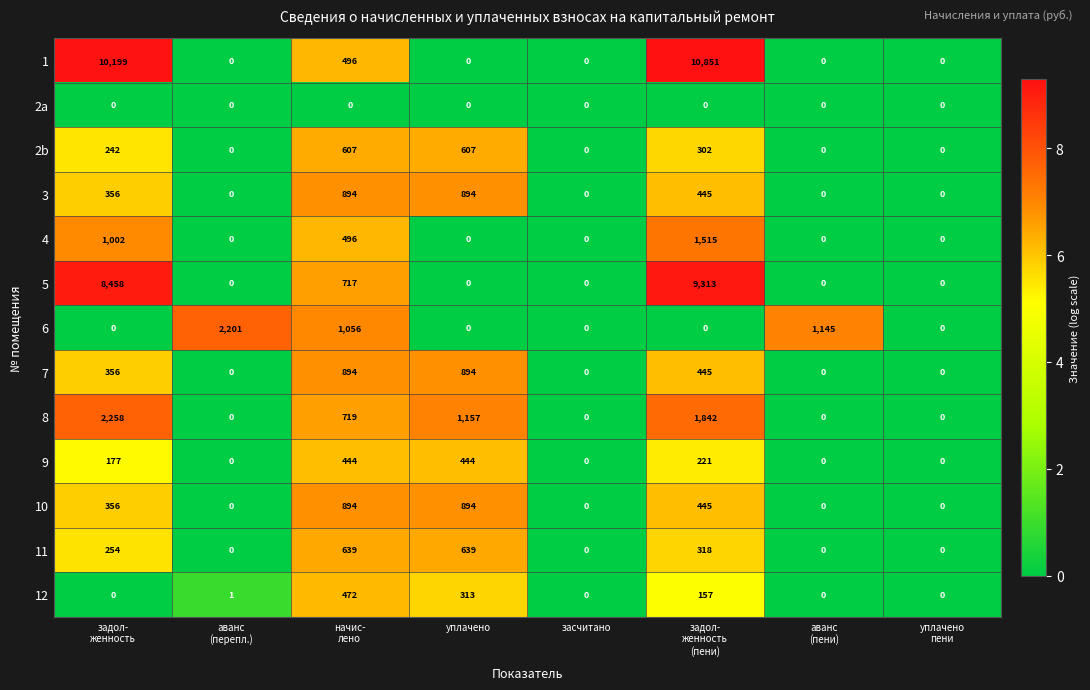

True or false: 6 has a value of 1102 at засчитано.

False